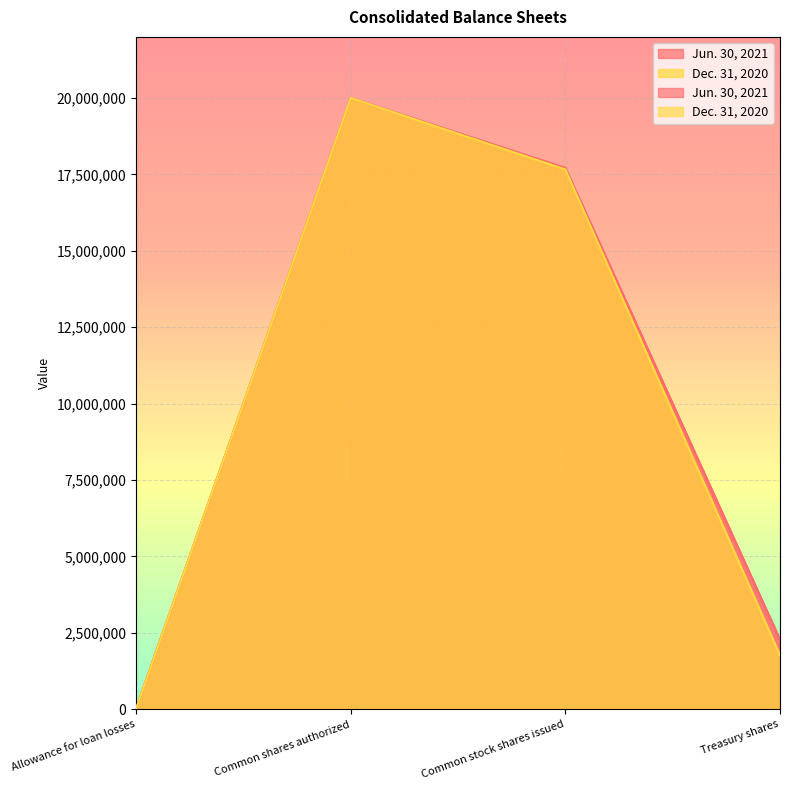

Between Common stock shares issued and Treasury shares, which series saw the biggest shift?

Dec. 31, 2020